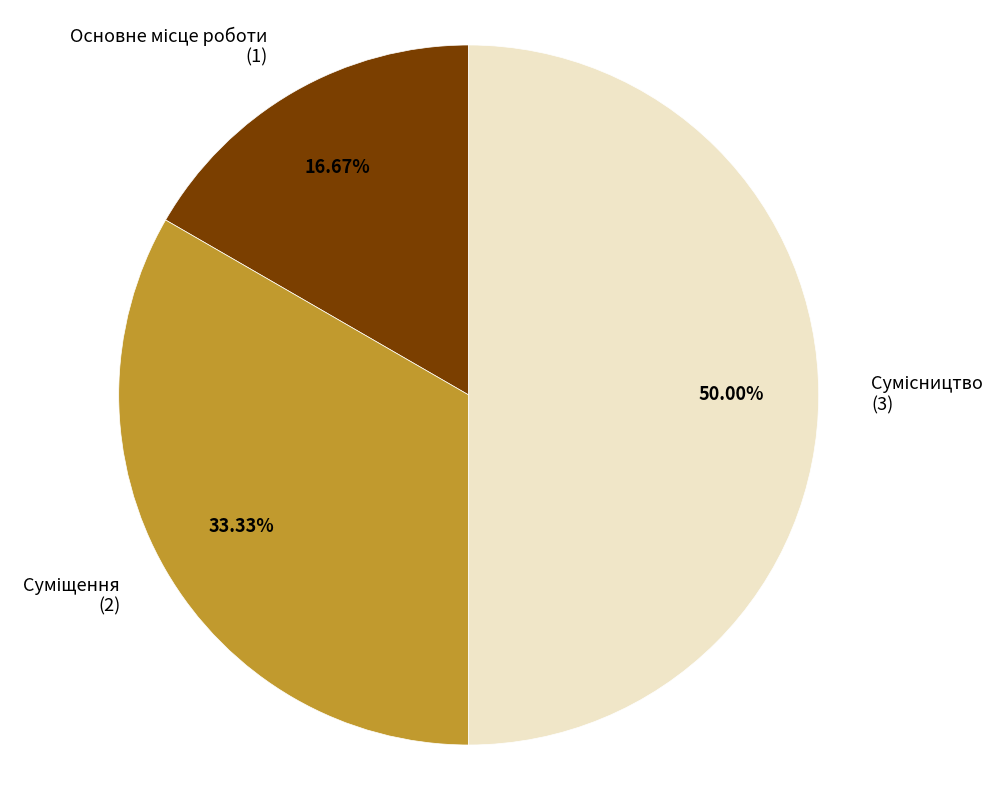

How many slices are in this pie chart?

3